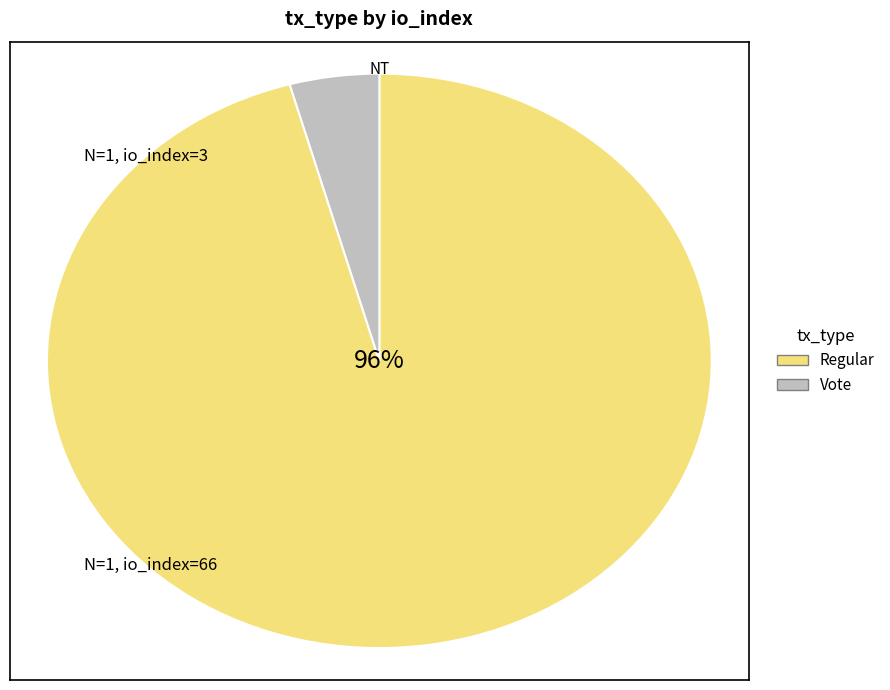

To the nearest percent, what is the average slice percentage?

50%